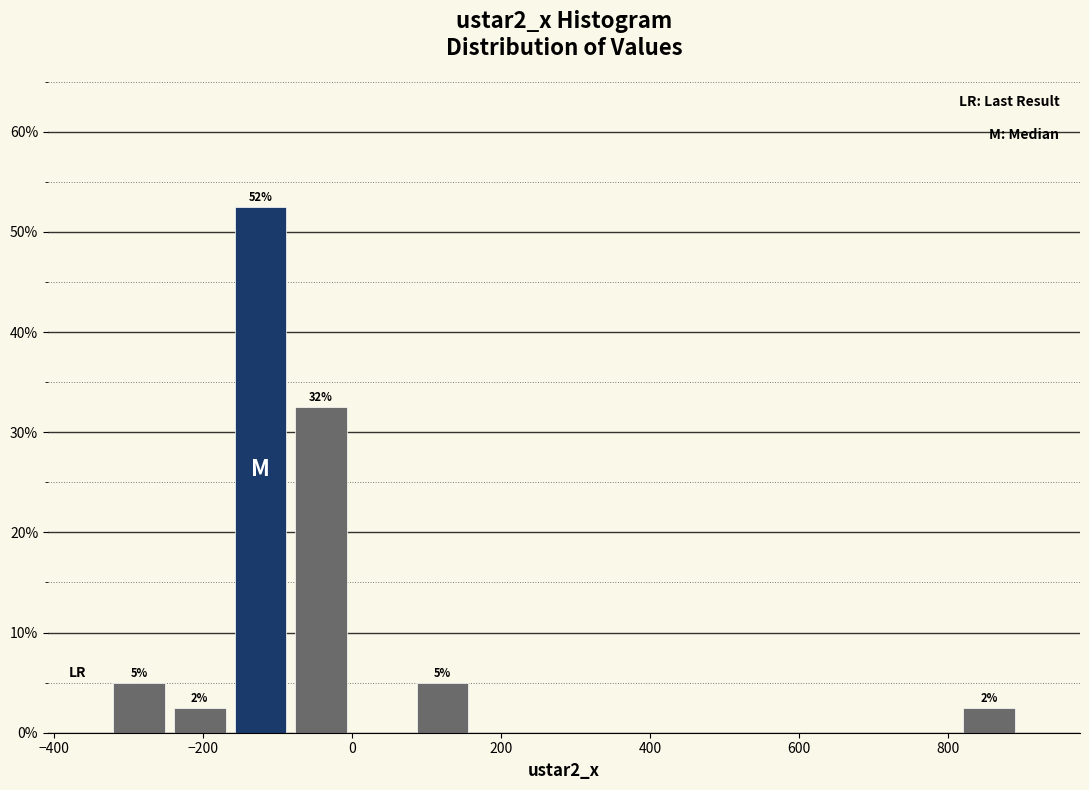

Which range on the x-axis has the tallest bar?

-160 to -80